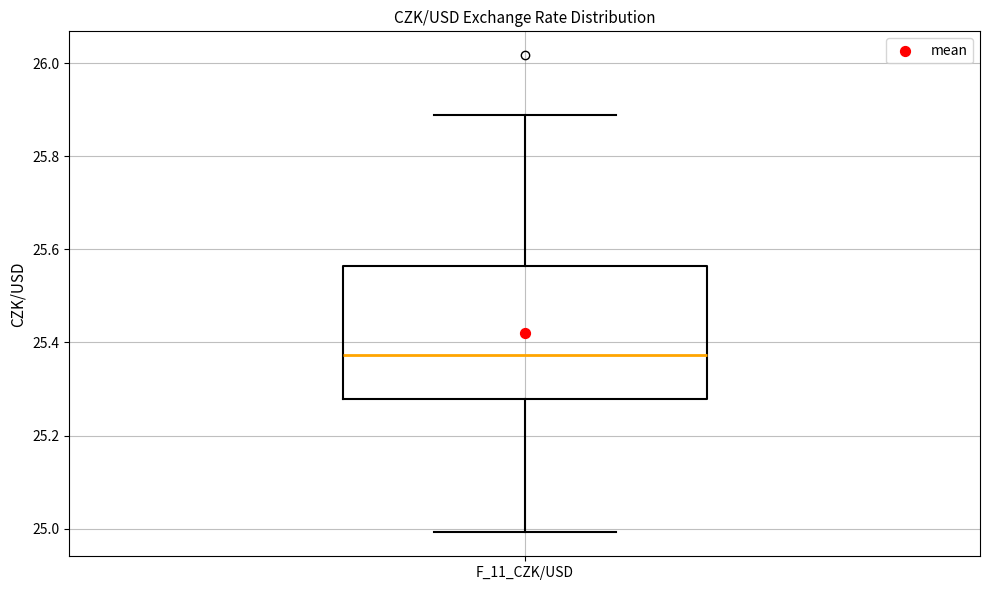

Transcribe this box plot: give where the median line is, the range the box spans, and where the two whiskers end, as read against the y-axis. The values are not printed on the chart, so give them approximately, as read against the axis.

median 25.38, box 25.28 to 25.56, whiskers 25.00 to 25.88